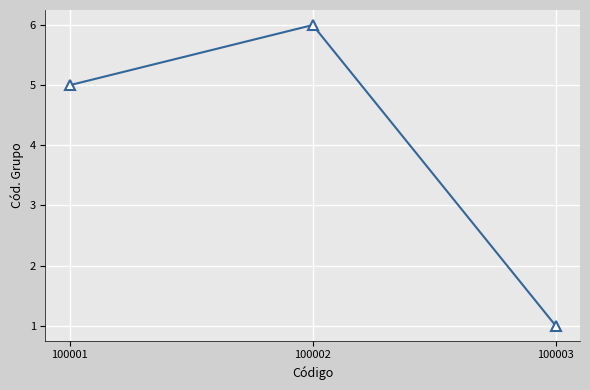

What is the value of the 2nd point from the left?

6